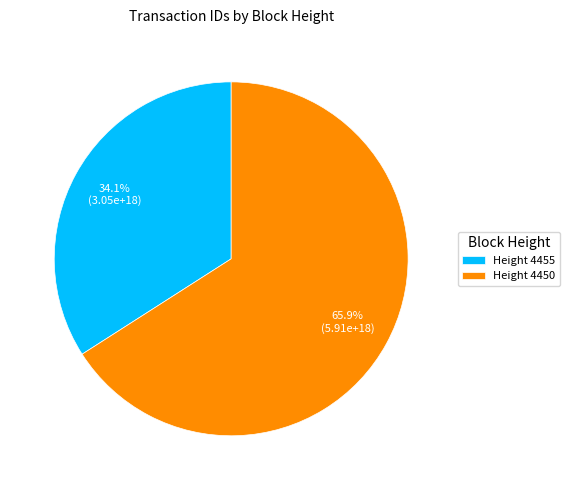

Which has a higher value, Height 4450 or Height 4455?

Height 4450